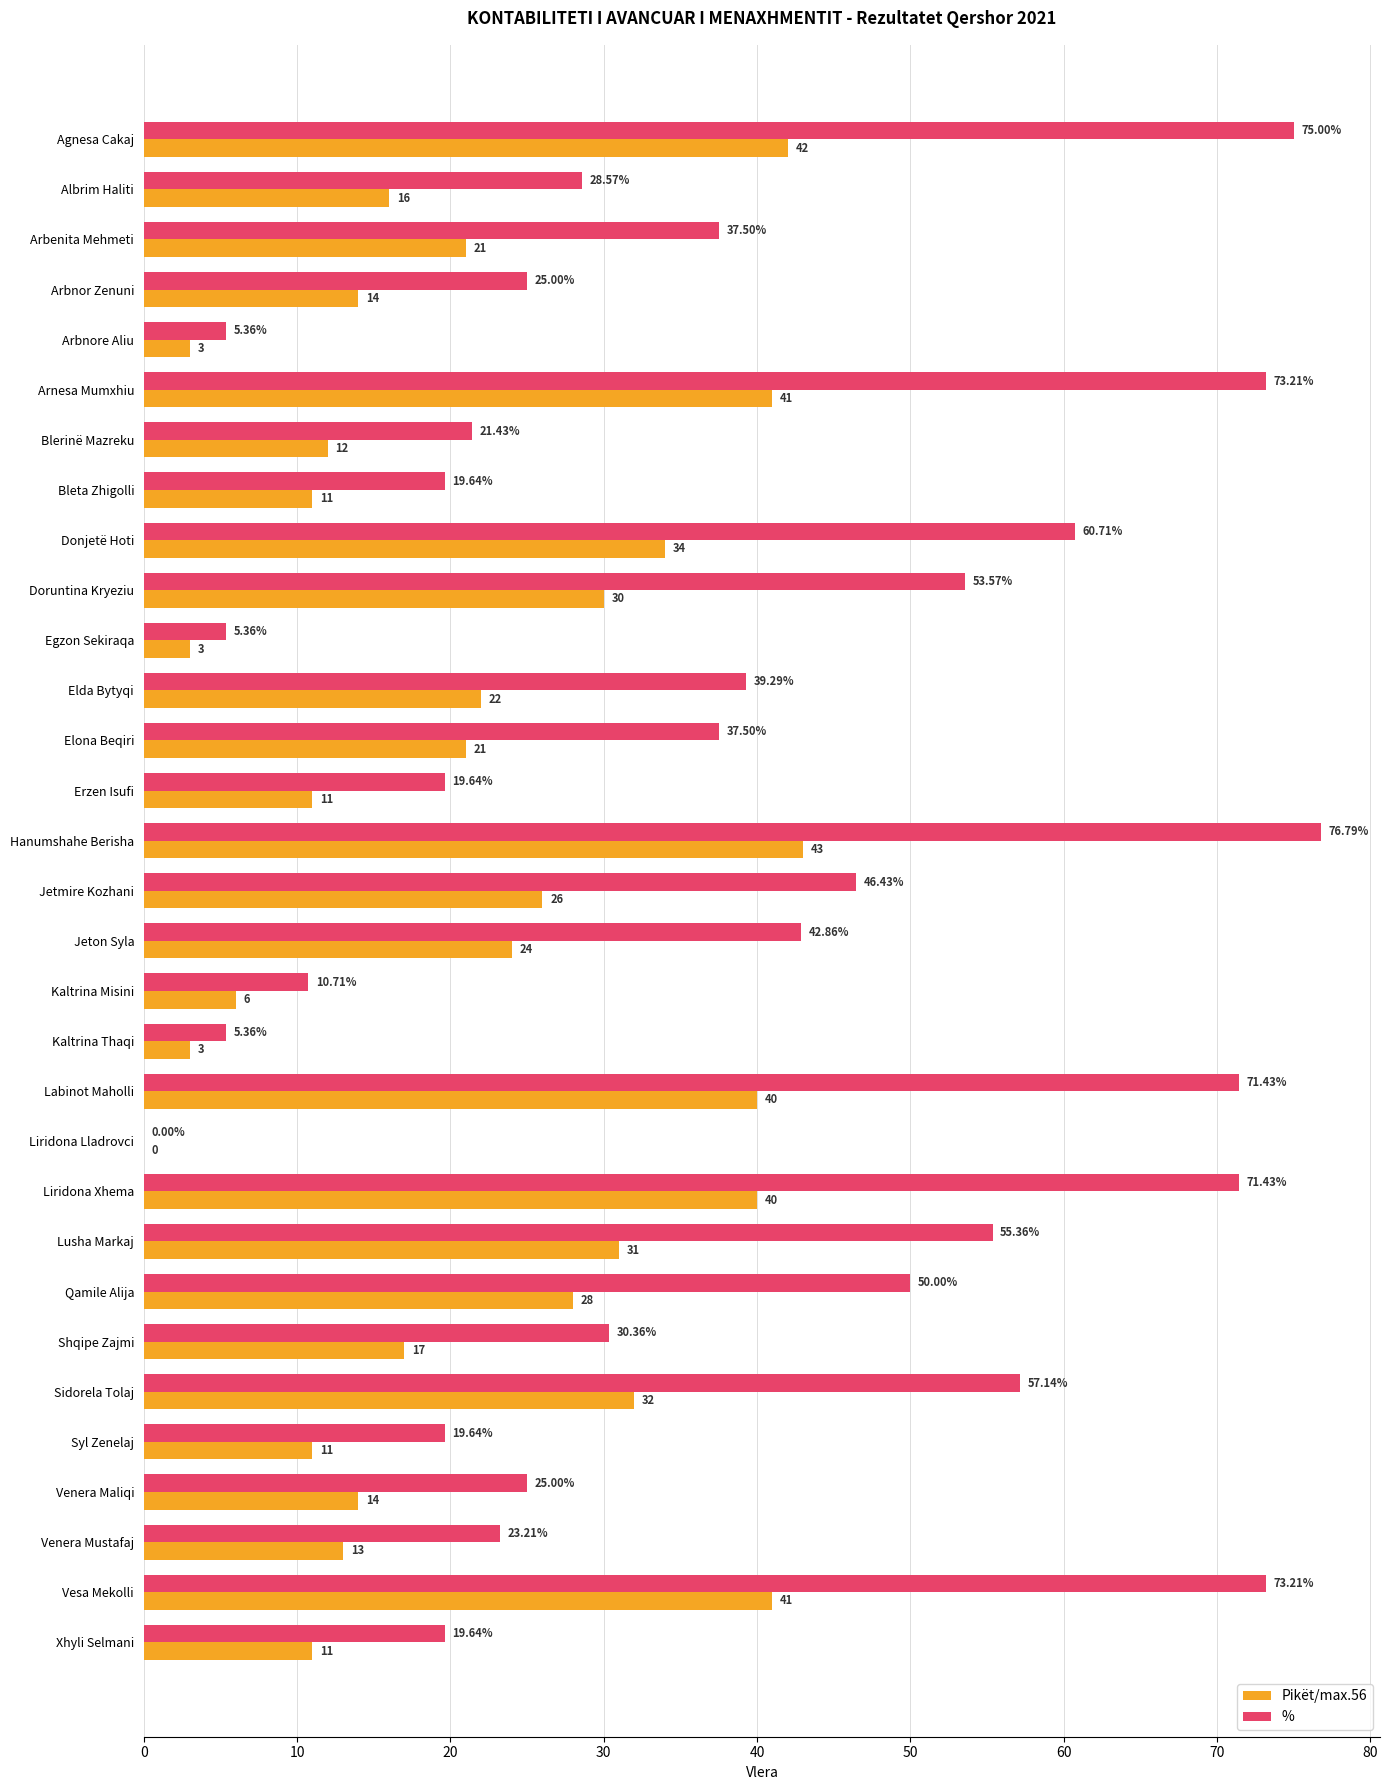

Which series has the largest total across all categories?

%